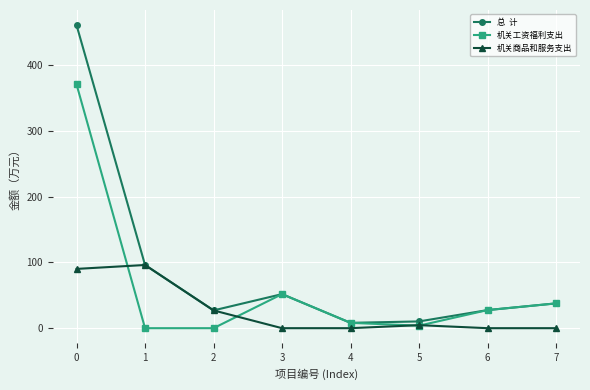

Is this an area chart (filled region under the line)?

No